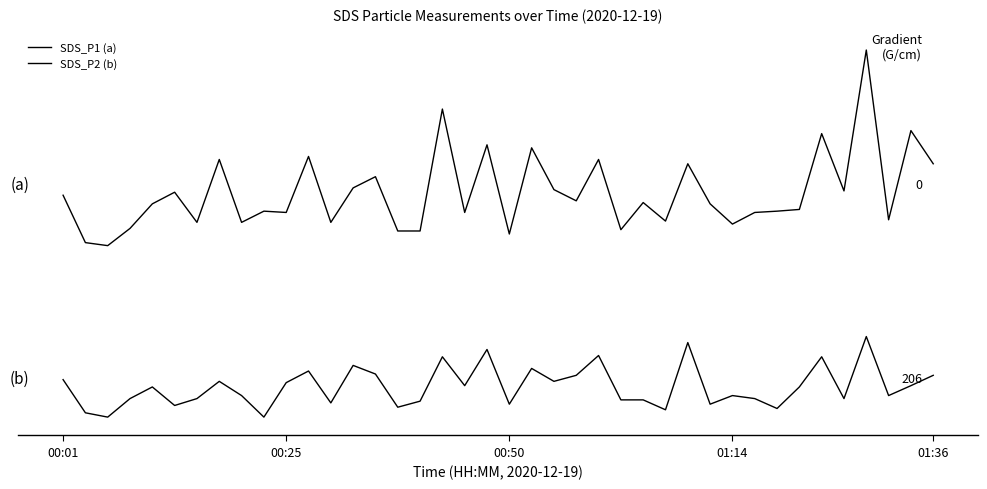

Is this an area chart (filled region under the line)?

No